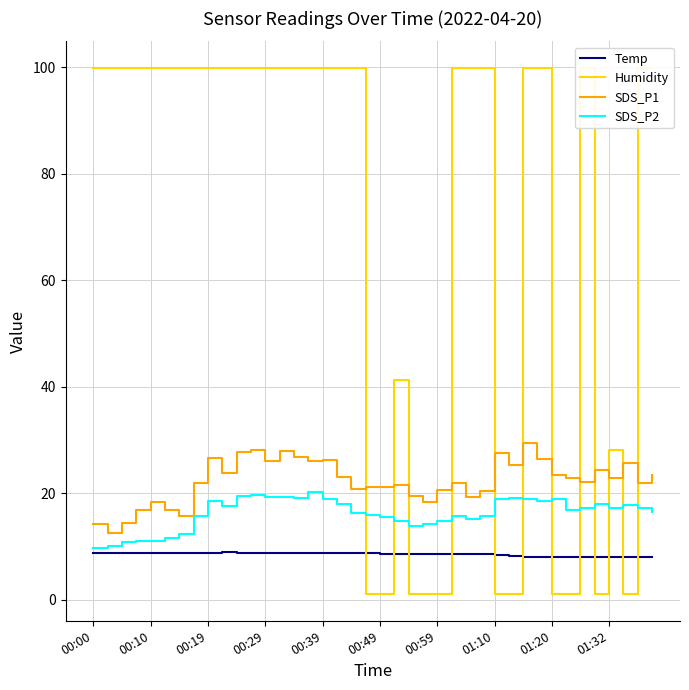

What are all the series names shown in the legend?

Temp, Humidity, SDS_P1, SDS_P2